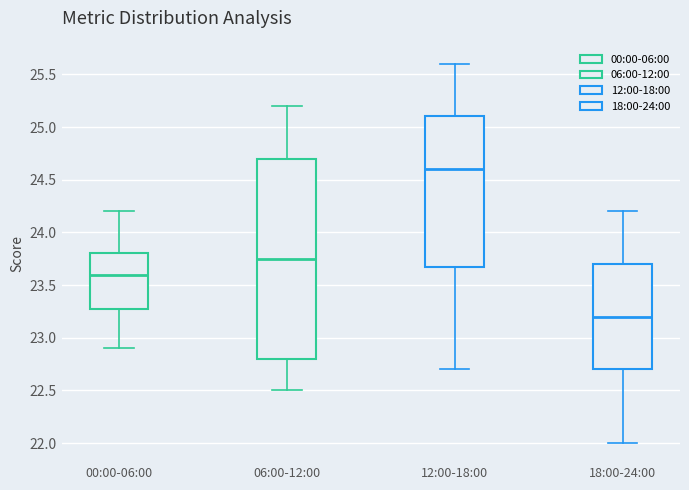

Reading left to right, transcribe this box plot: for each box, give where its median line is, the range the box spans, and where its two whiskers end, as read against the y-axis. The values are not printed on the chart, so give them approximately, as read against the axis.

00:00-06:00: median 23.60, box 23.30 to 23.80, whiskers 22.90 to 24.20
06:00-12:00: median 23.75, box 22.80 to 24.70, whiskers 22.50 to 25.20
12:00-18:00: median 24.60, box 23.70 to 25.10, whiskers 22.70 to 25.60
18:00-24:00: median 23.20, box 22.70 to 23.70, whiskers 22.00 to 24.20